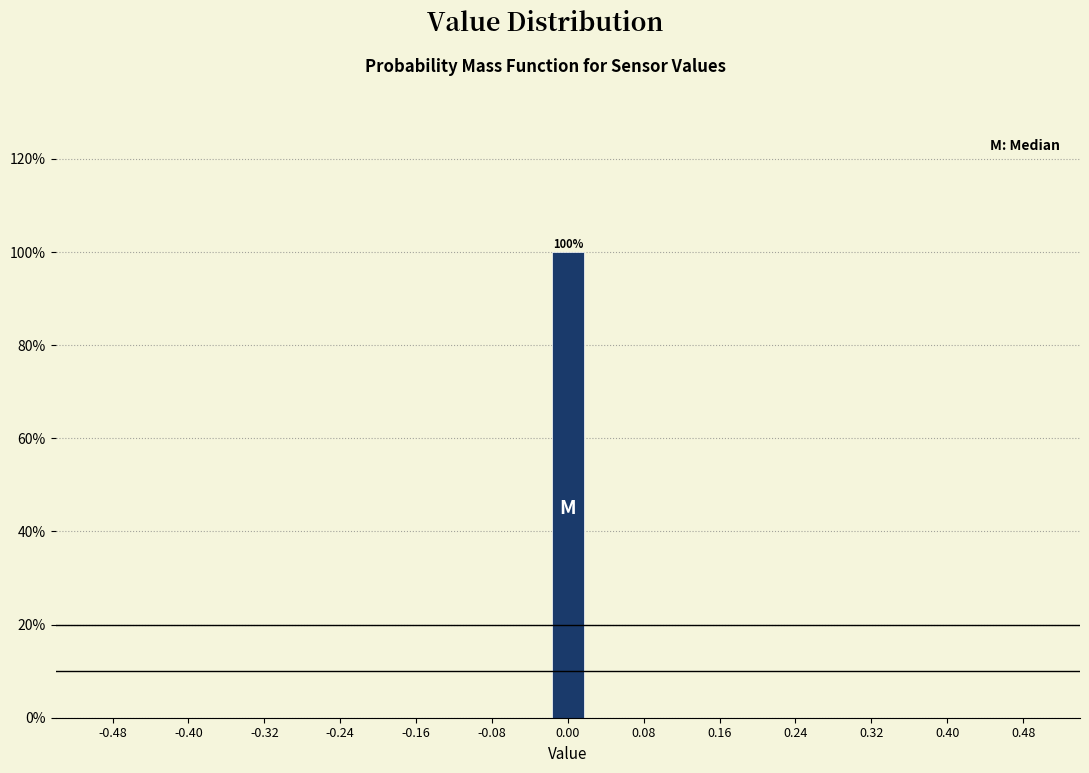

Over which range of the x-axis is the bar tallest?

-0.02 to 0.02